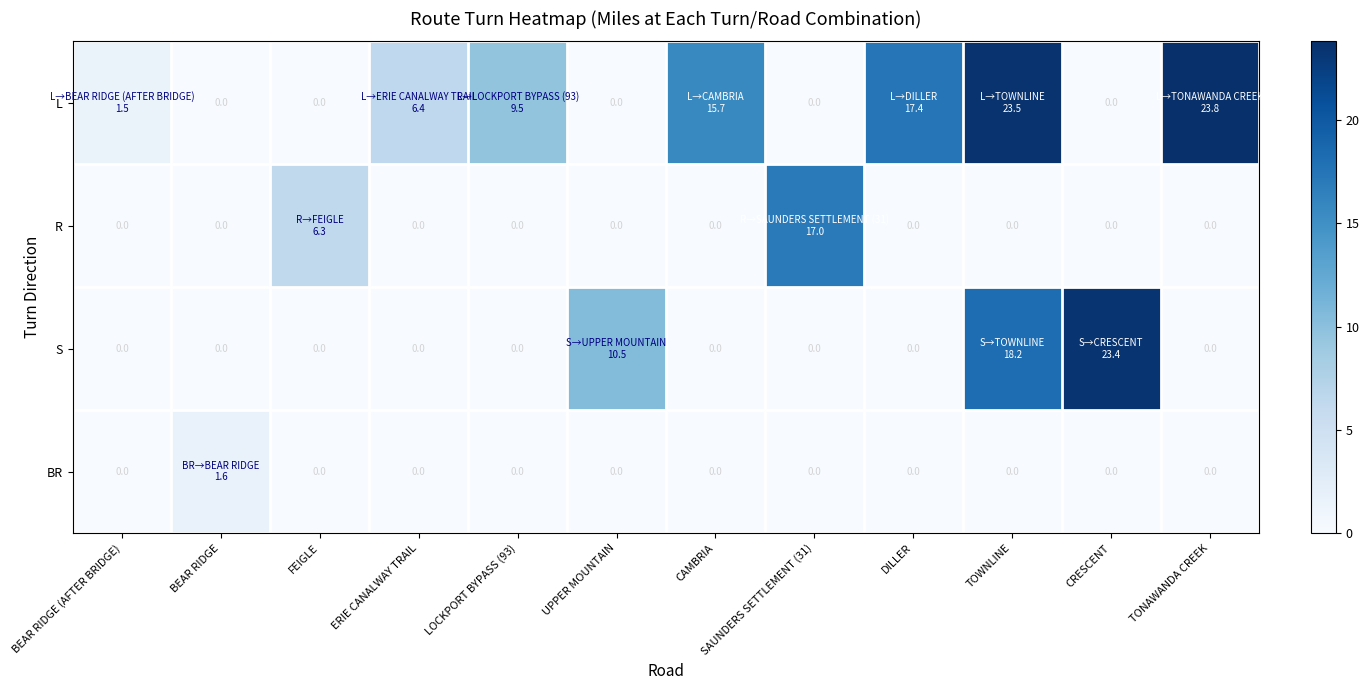

The value of BR at TONAWANDA CREEK is 0.0. True or false?

True